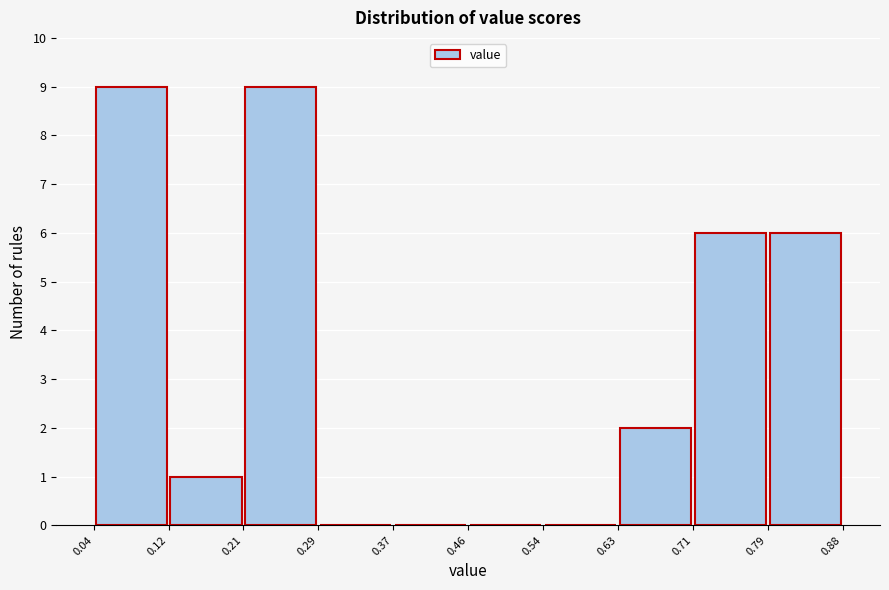

Reading left to right, transcribe this chart: for each bar, give the range it covers on the x-axis and its height. The values are not printed on the chart, so give them approximately, as read against the axis.

0.04 to 0.12: 9
0.12 to 0.21: 1
0.21 to 0.29: 9
0.29 to 0.37: 0
0.37 to 0.46: 0
0.46 to 0.54: 0
0.54 to 0.63: 0
0.63 to 0.71: 2
0.71 to 0.79: 6
0.79 to 0.88: 6